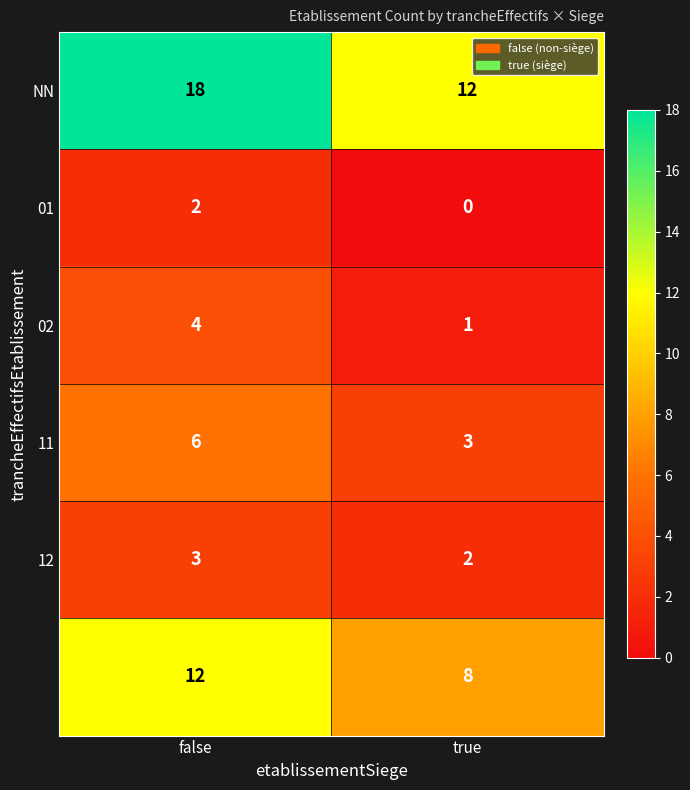

At which category does the chart reach its minimum across all series?

true